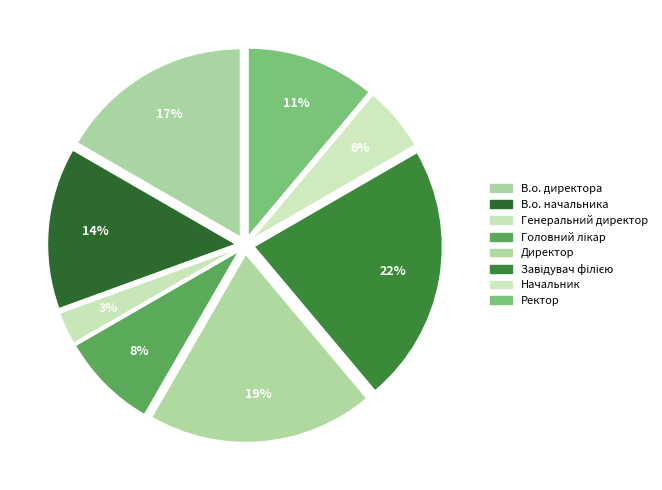

The Начальник slice represents 1% of the pie. True or false?

False